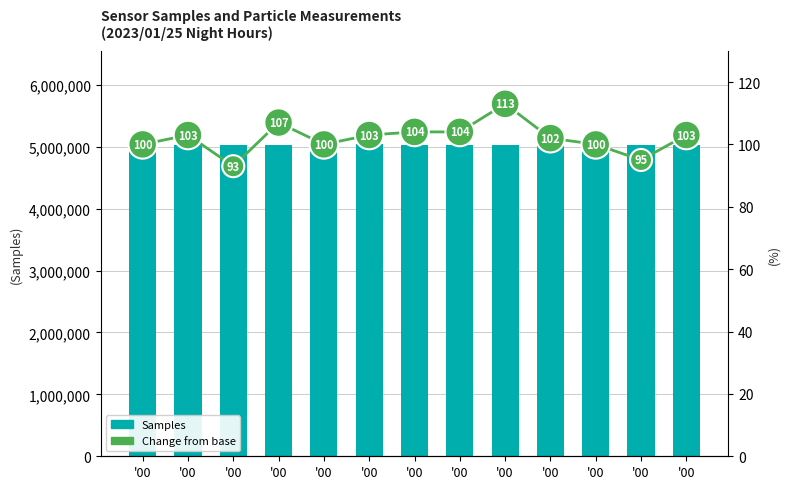

List the series in order of their overall mean, highest first.

Samples, Change from base